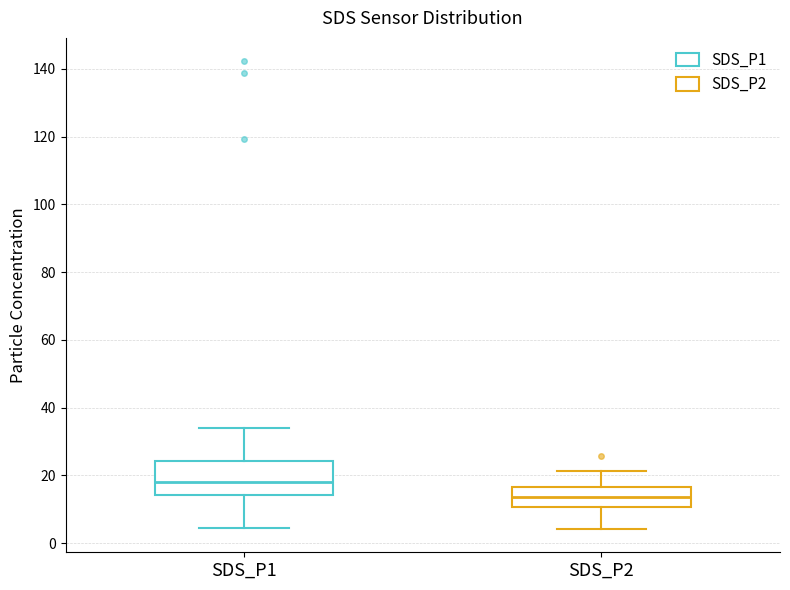

Which box has the highest median line?

SDS_P1